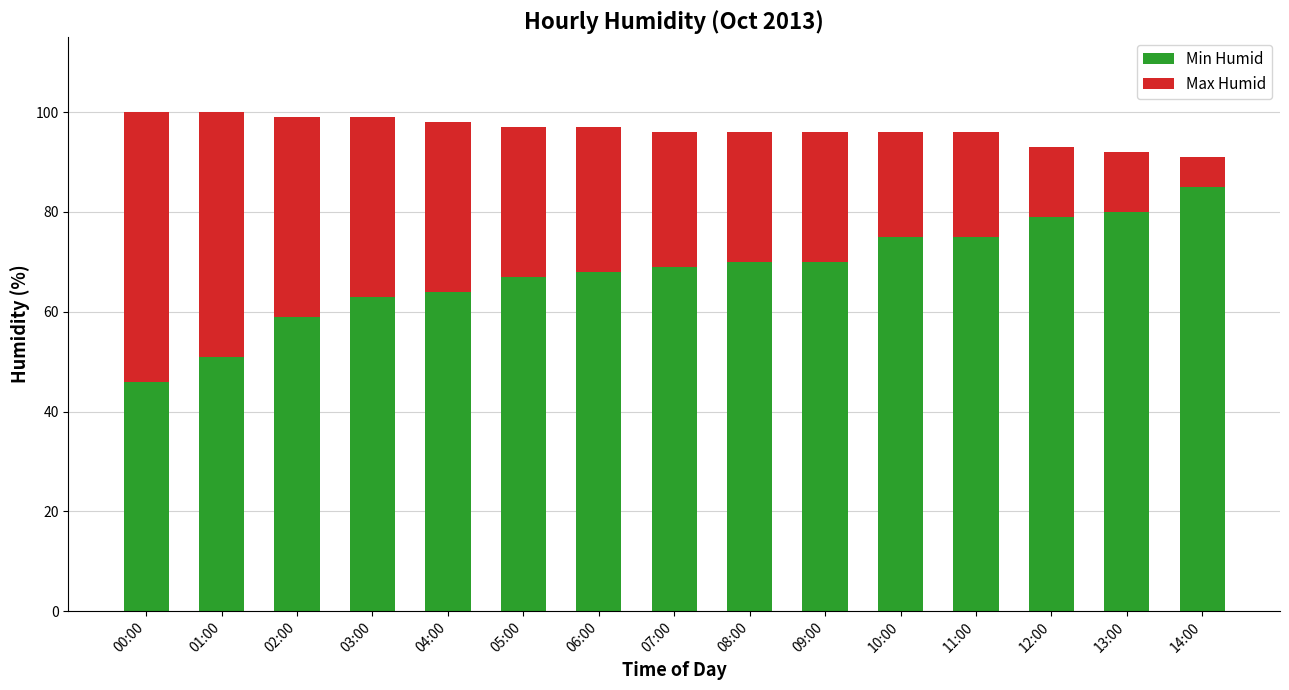

How many categories are shown in the chart?

15